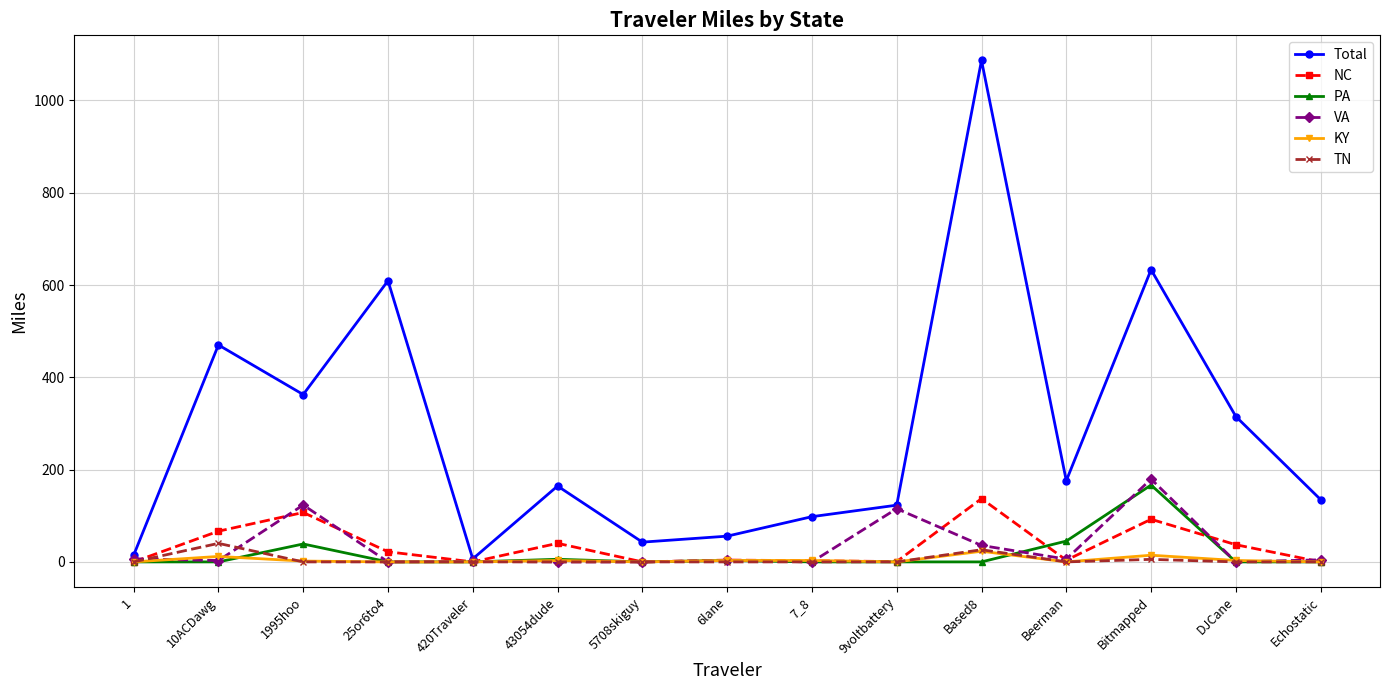

What is the maximum value for NC?

137.1